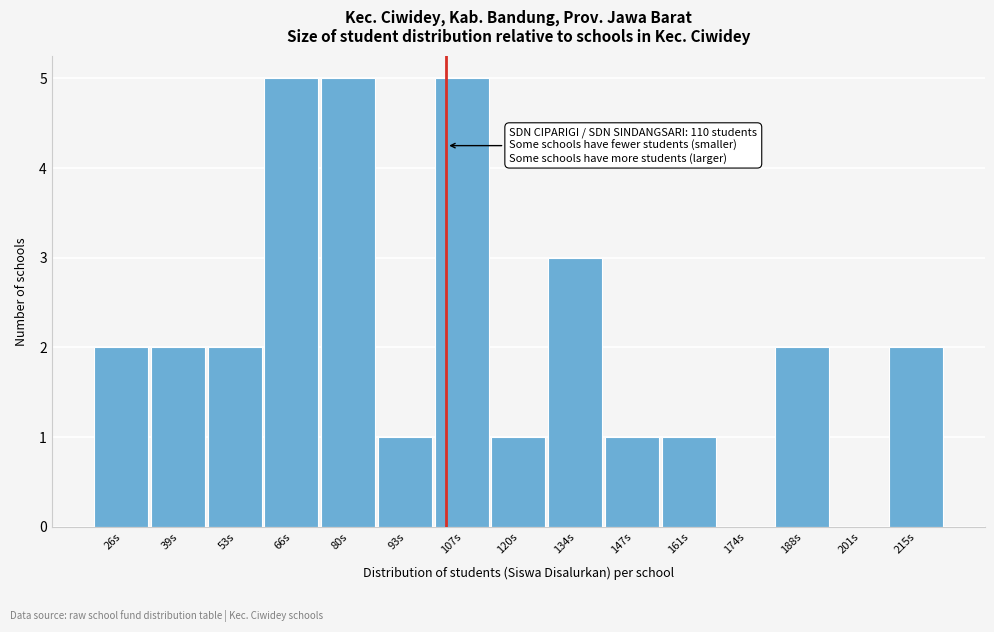

Reading left to right, list all the values displayed in this chart.

26s=2	39s=2	53s=2	66s=5	80s=5	93s=1	107s=5	120s=1	134s=3	147s=1	161s=1	174s=0	188s=2	201s=0	215s=2